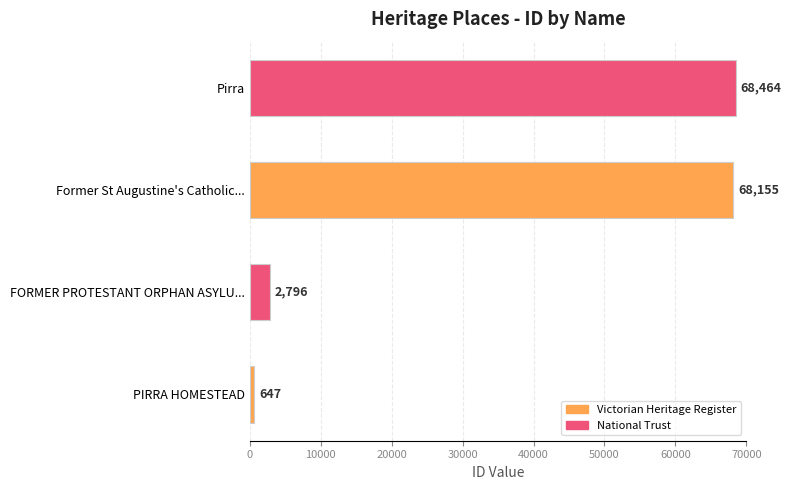

How many bars are there in total?

4